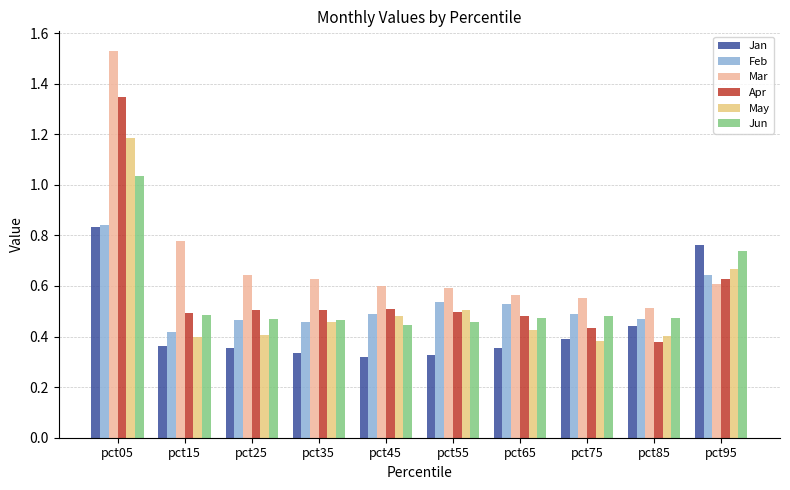

Which series has the widest spread of values?

Mar